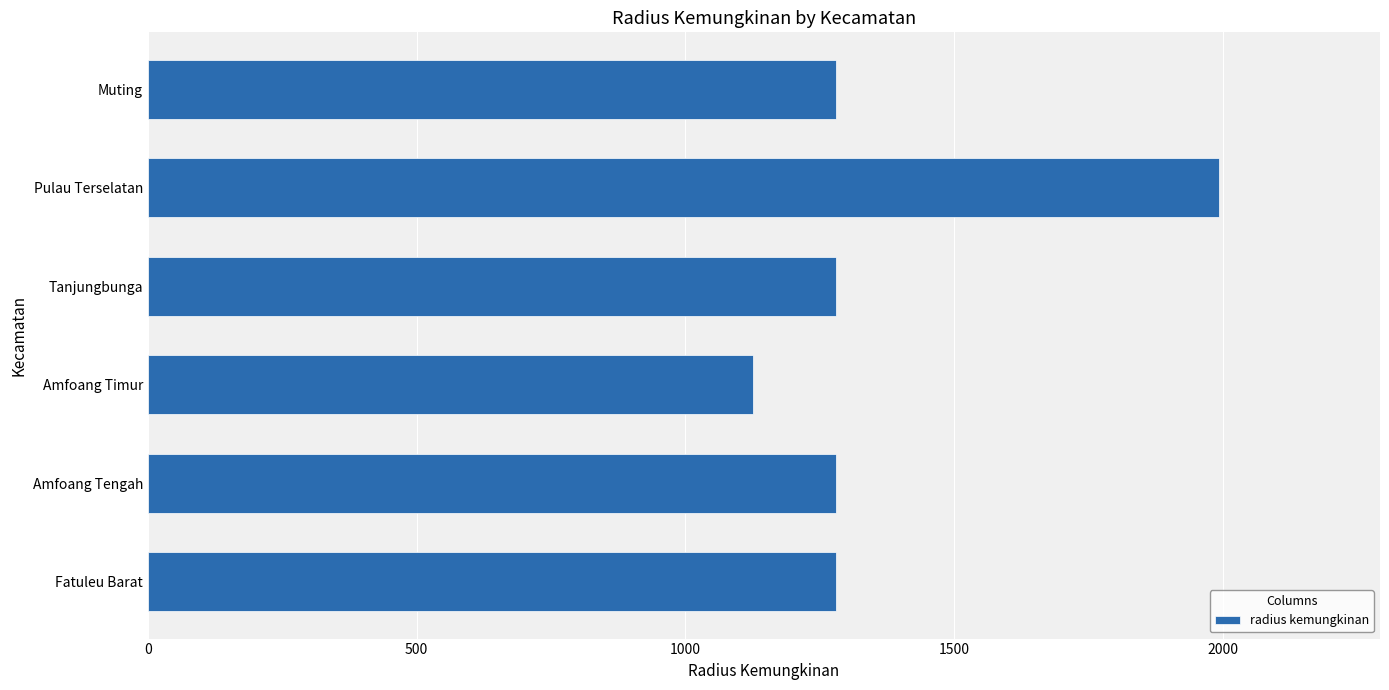

What is the average value?

1373